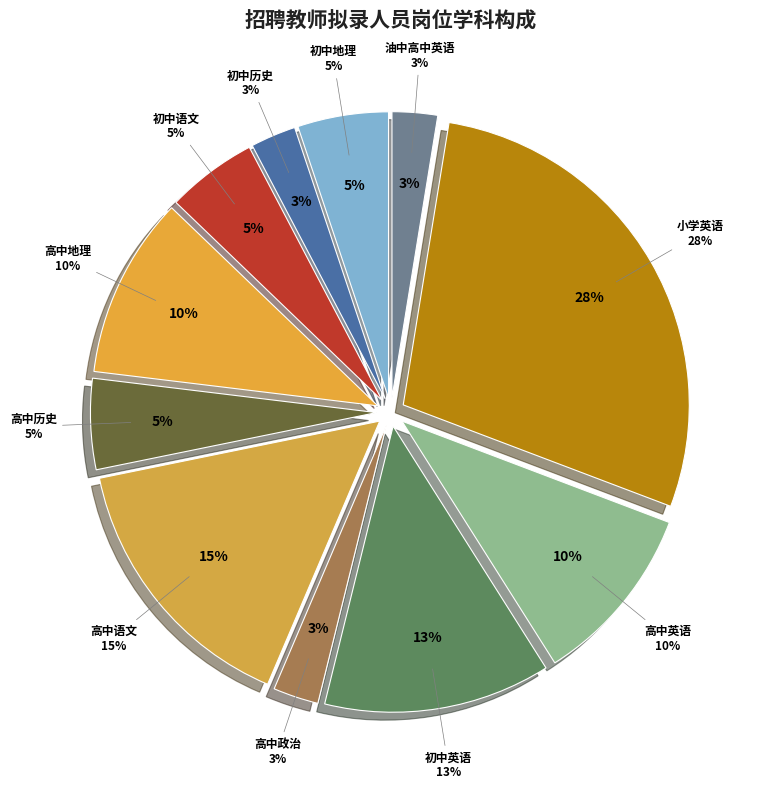

Rank the categories by value from highest to lowest.

小学英语, 高中语文, 初中英语, 高中地理, 高中英语, 初中地理, 初中语文, 高中历史, 初中历史, 高中政治, 油中高中英语